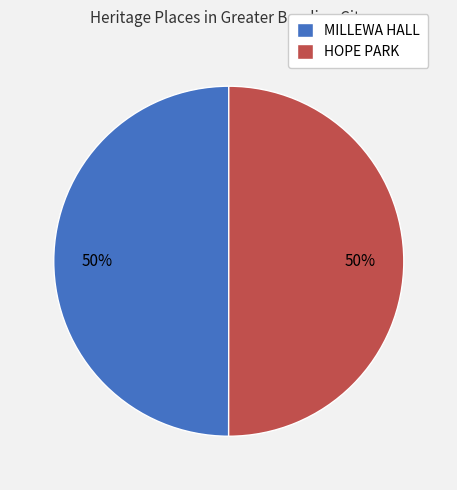

Is the sum of MILLEWA HALL and HOPE PARK greater than half?

Yes